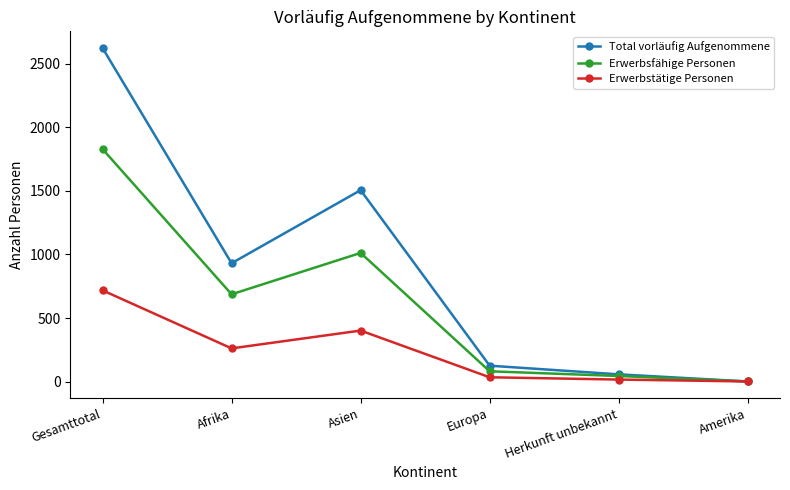

What is the difference between the highest and lowest values at Europa?

91